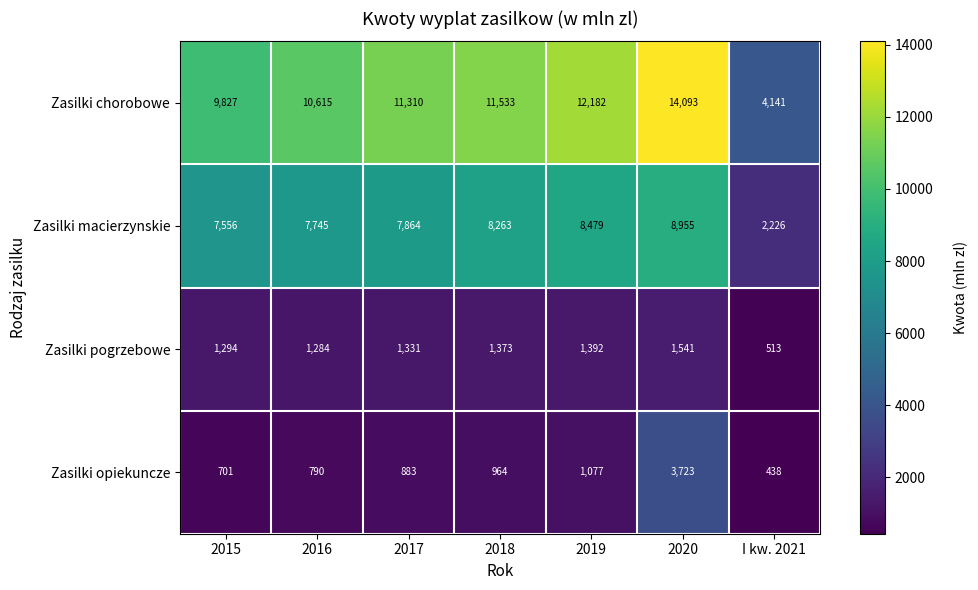

At which category is the sum across all series the highest?

2020